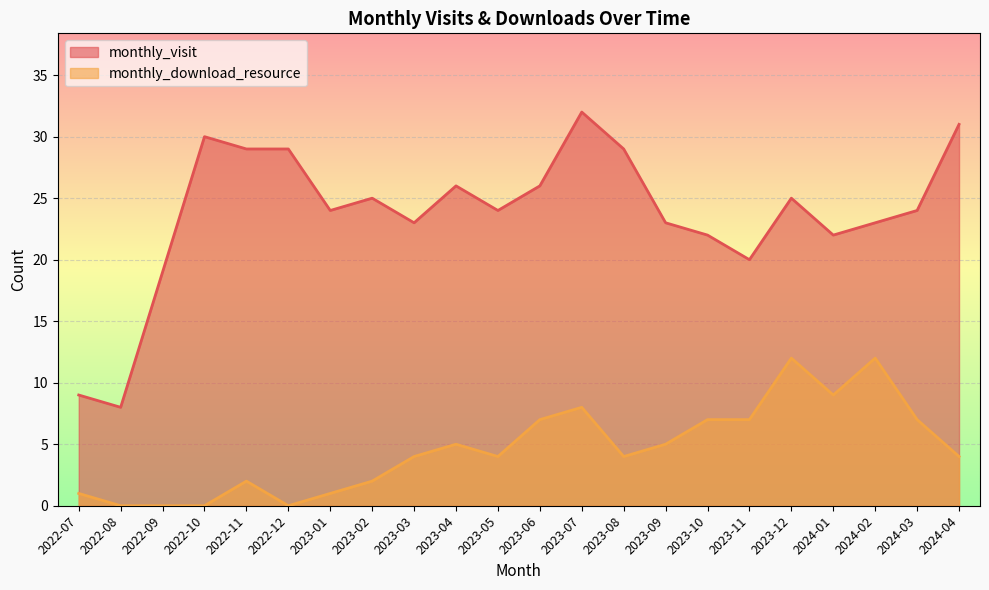

True or false: monthly_visit and monthly_download_resource intersect in this chart.

False